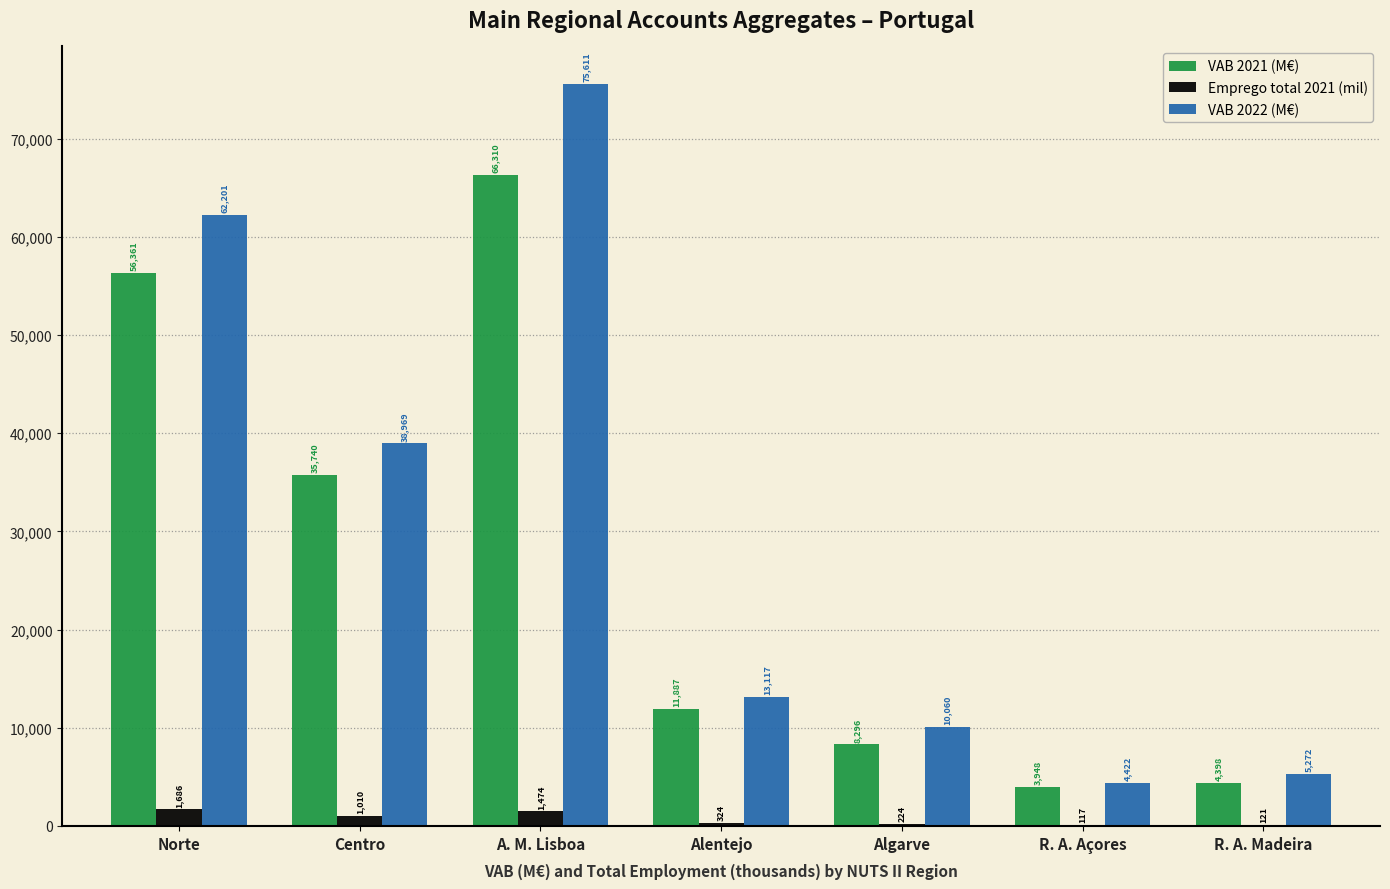

The value of Emprego total 2021 (mil) at Alentejo is 323.8. True or false?

True